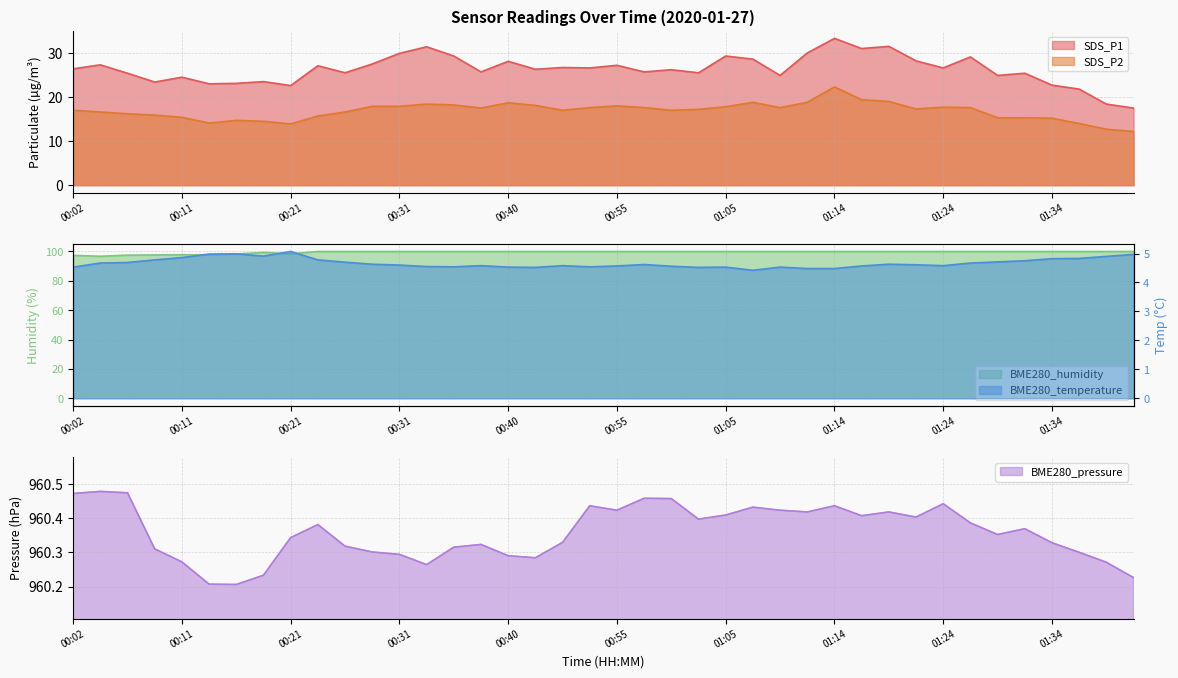

Is it true that SDS_P2 equals 28.5 at 01:05?

False